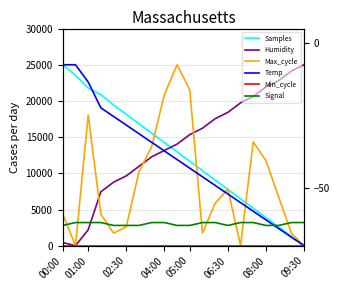

How many lines are shown in the chart?

6